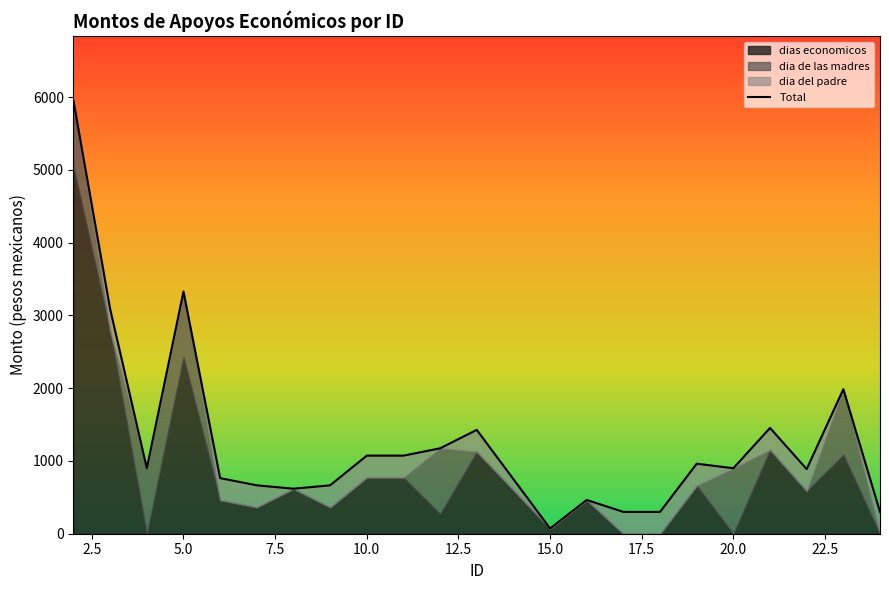

What is the average value?

1288.8